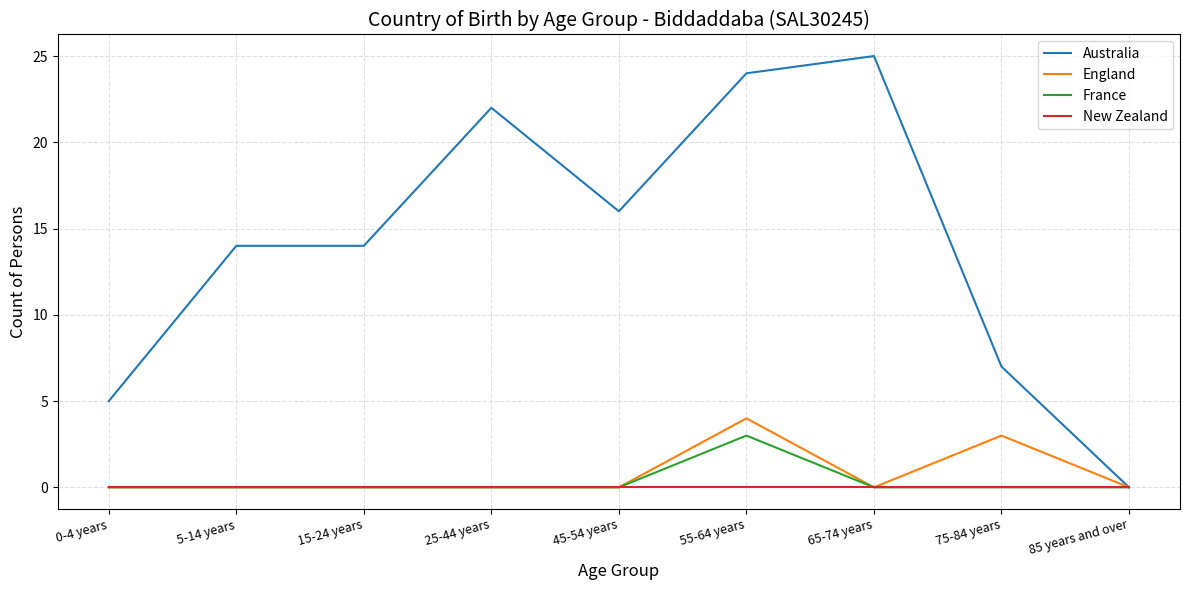

What position from the left is 15-24 years?

3